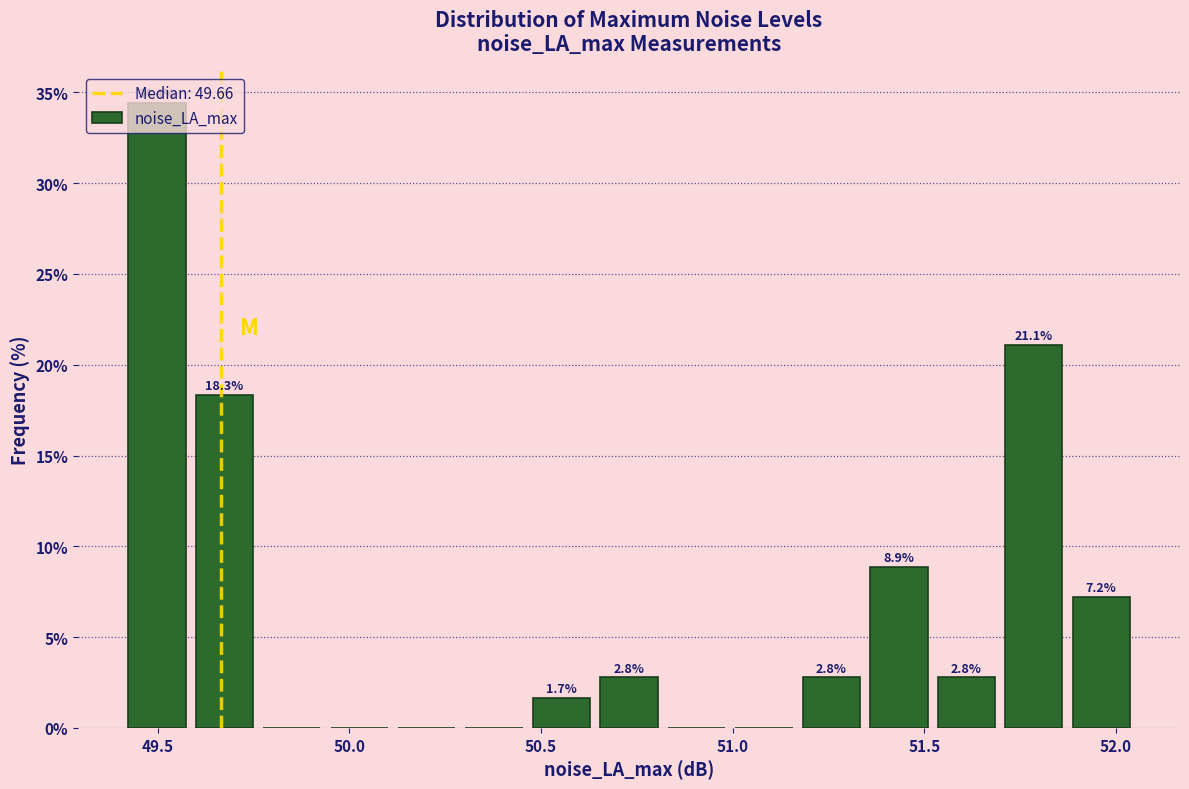

Around what value on the x-axis is the tallest bar? Give the approximate position of its centre, as read against the axis.

49.50